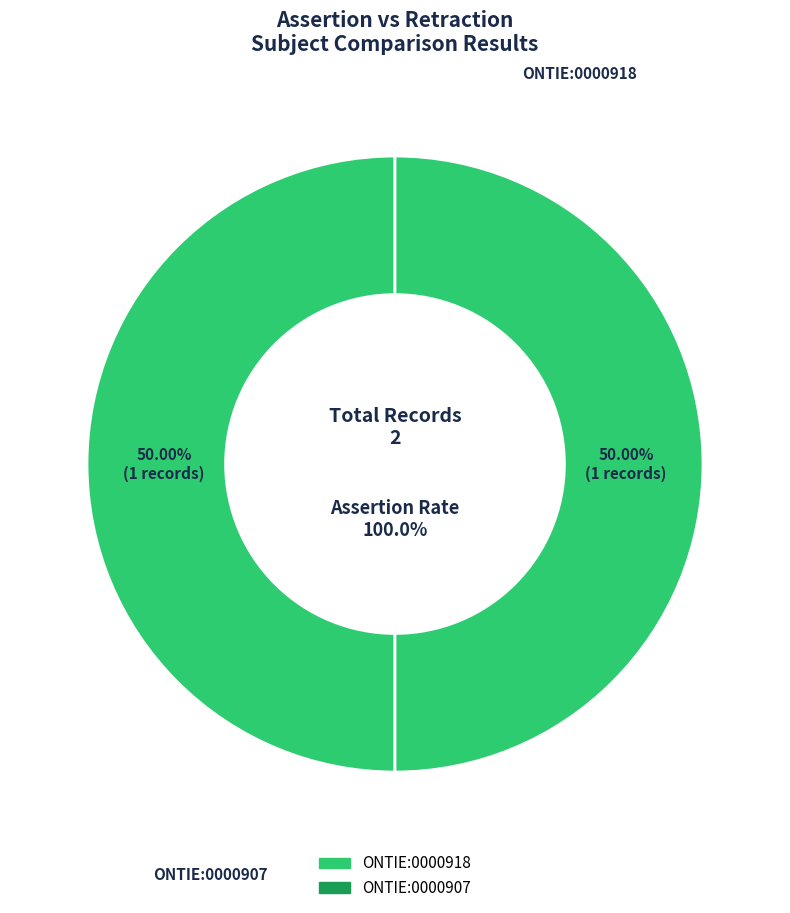

How many segments does this pie chart have?

2